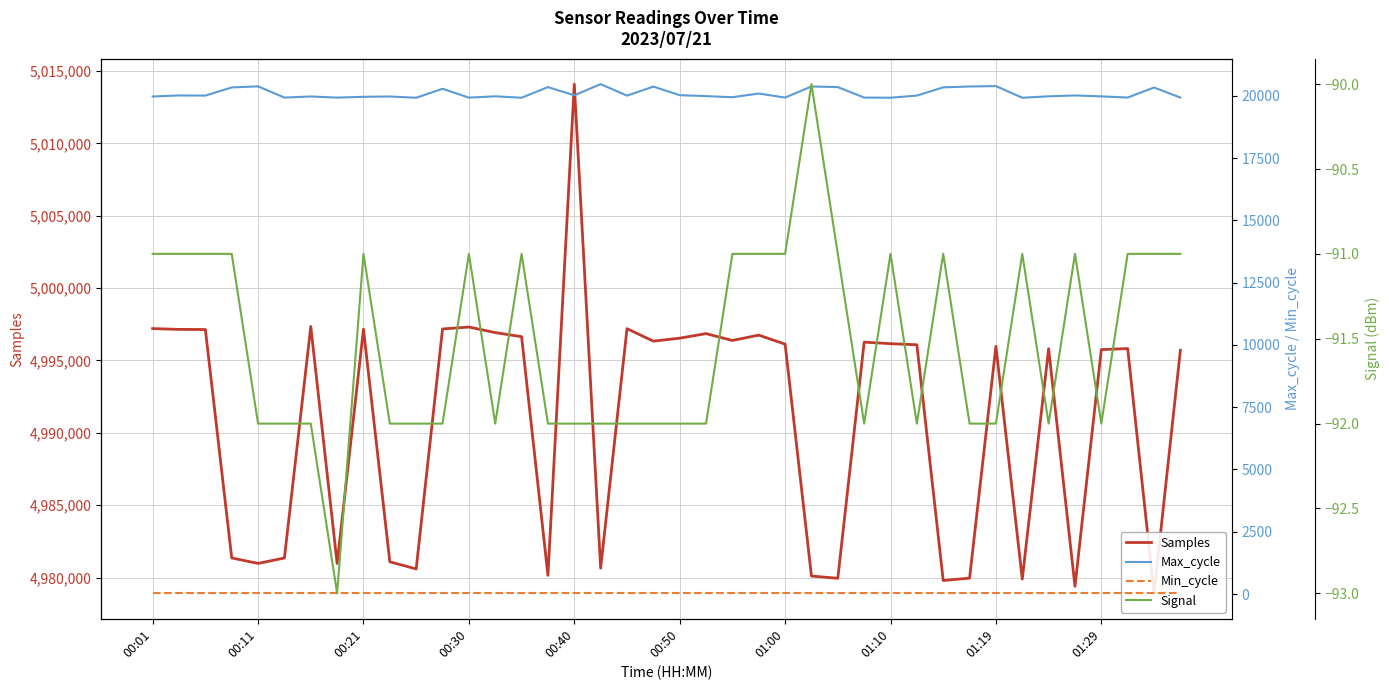

Reading left to right, what are all the values shown in this chart?

Samples: 4997204	4997149	4997139	4981359	4980979	4981355	4997352	4980974	4997164	4981092	4980599	4997179	4997312	4996927	4996647	4980156	5014093	4980655	4997198	4996337	4996543	4996857	4996384	4996753	4996129	4980109	4979952	4996269	4996162	4996087	4979799	4979964	4995981	4979897	4995812	4979400	4995753	4995824	4978914	4995711
Max_cycle: 19972	20013	20008	20335	20378	19928	19972	19926	19959	19972	19921	20281	19926	19979	19922	20349	20019	20467	20006	20368	20024	19987	19943	20090	19929	20373	20349	19928	19922	20008	20338	20373	20389	19921	19979	20013	19976	19929	20332	19928
Min_cycle: 28	28	28	28	28	28	28	28	28	28	28	28	28	28	28	28	28	28	28	28	28	28	28	28	28	28	28	28	28	28	28	28	28	28	28	28	28	28	28	28
Signal: -91	-91	-91	-91	-92	-92	-92	-93	-91	-92	-92	-92	-91	-92	-91	-92	-92	-92	-92	-92	-92	-92	-91	-91	-91	-90	-91	-92	-91	-92	-91	-92	-92	-91	-92	-91	-92	-91	-91	-91